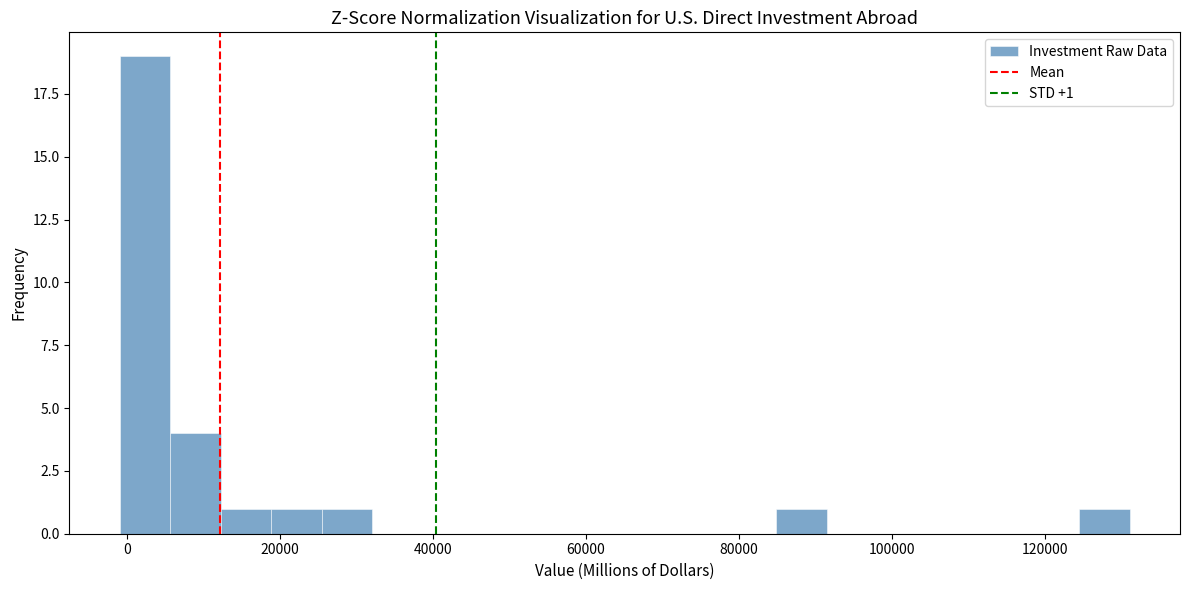

Read against the x-axis, roughly where is the centre of the tallest bar?

2000